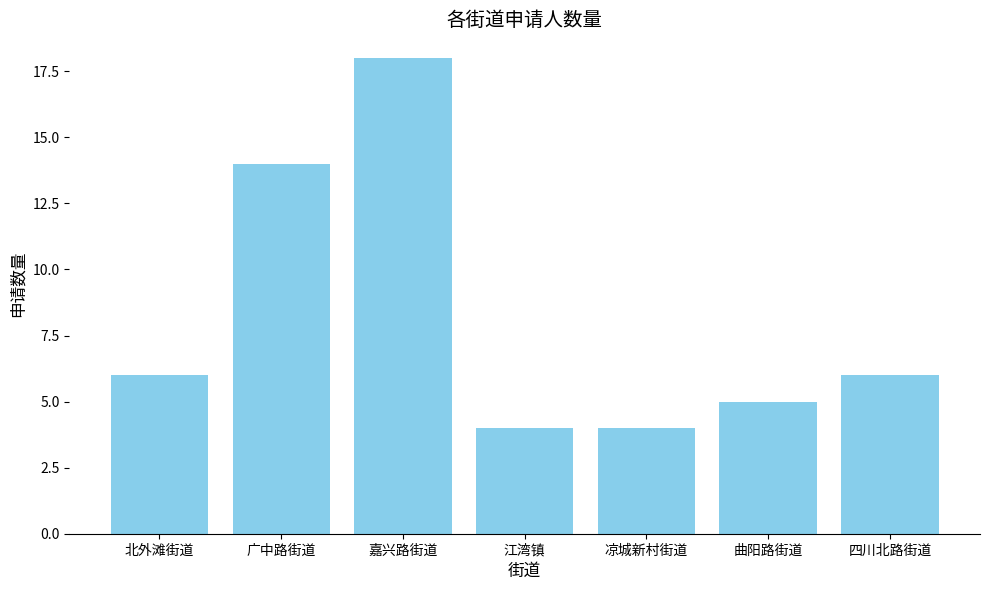

Reading left to right, list all the values displayed in this chart.

北外滩街道=6	广中路街道=14	嘉兴路街道=18	江湾镇=4	凉城新村街道=4	曲阳路街道=5	四川北路街道=6